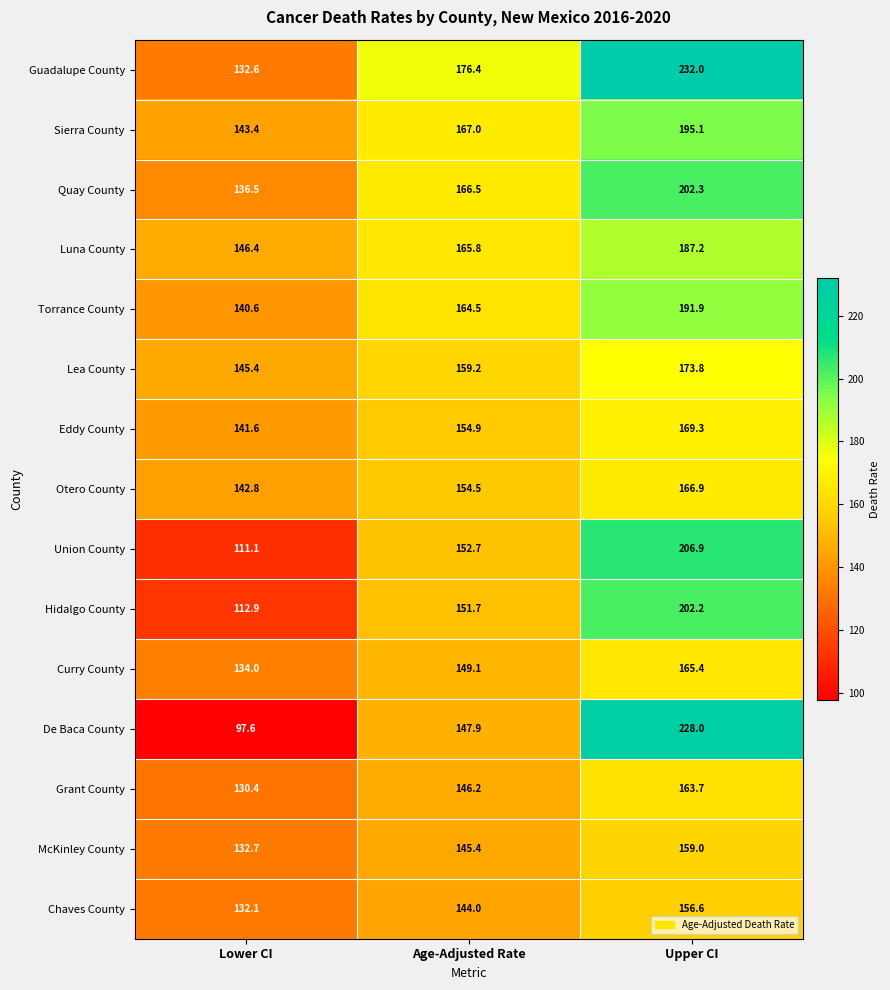

Which series has the widest spread of values?

De Baca County